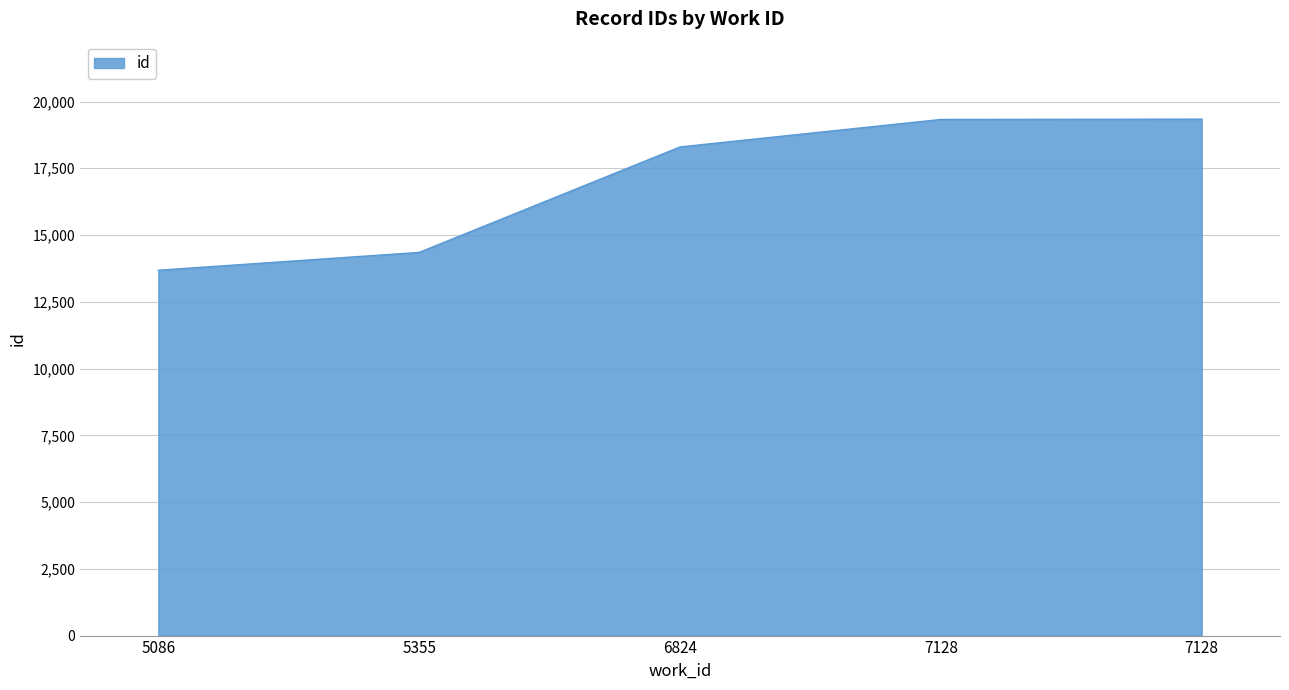

The value at 6824 is 27326. True or false?

False